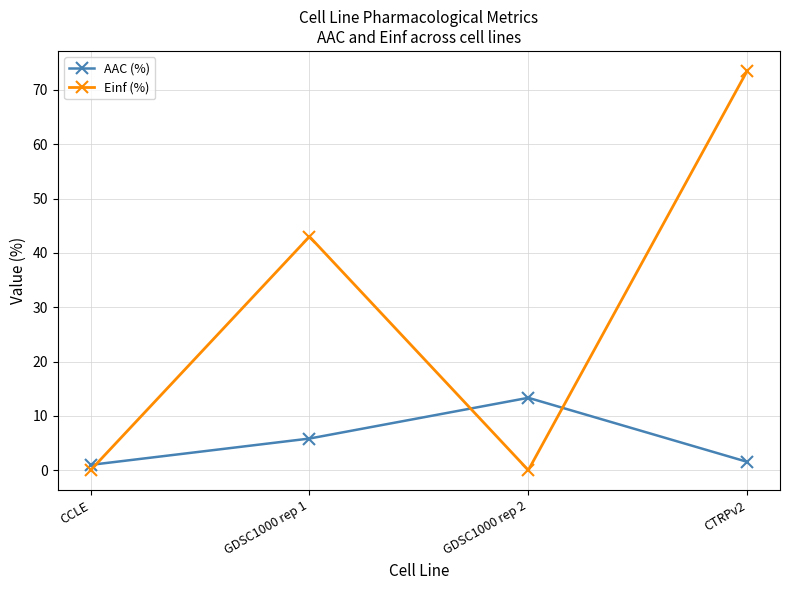

At which category is the sum across all series the highest?

CTRPv2